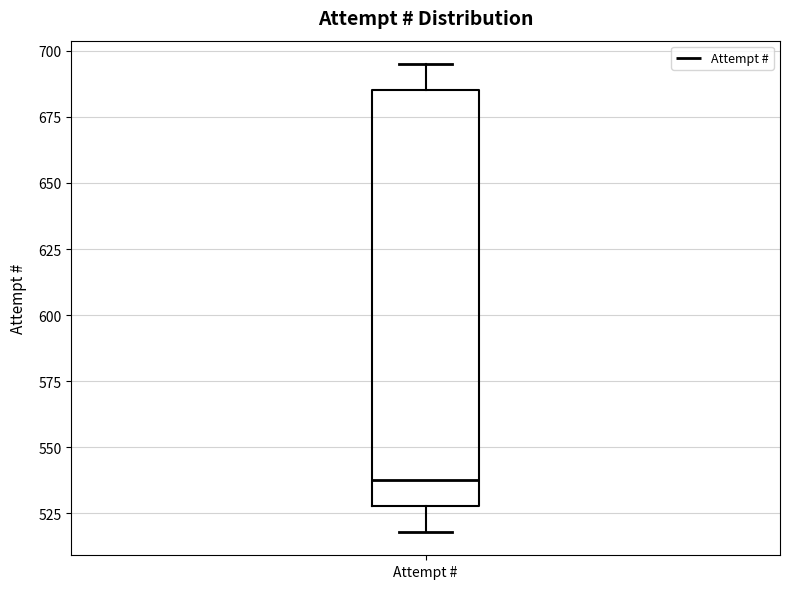

Transcribe this box plot: give where the median line is, the range the box spans, and where the two whiskers end, as read against the y-axis. The values are not printed on the chart, so give them approximately, as read against the axis.

median 540, box 530 to 685, whiskers 520 to 695